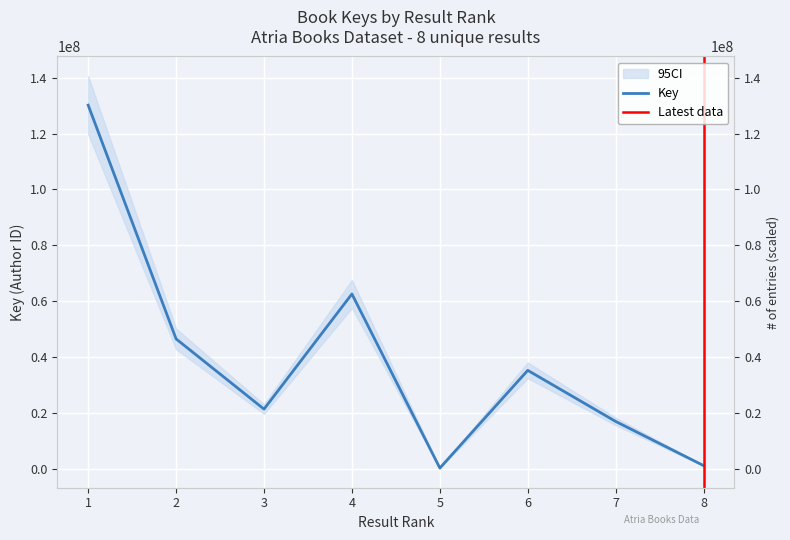

Which category has the highest value across all series?

1